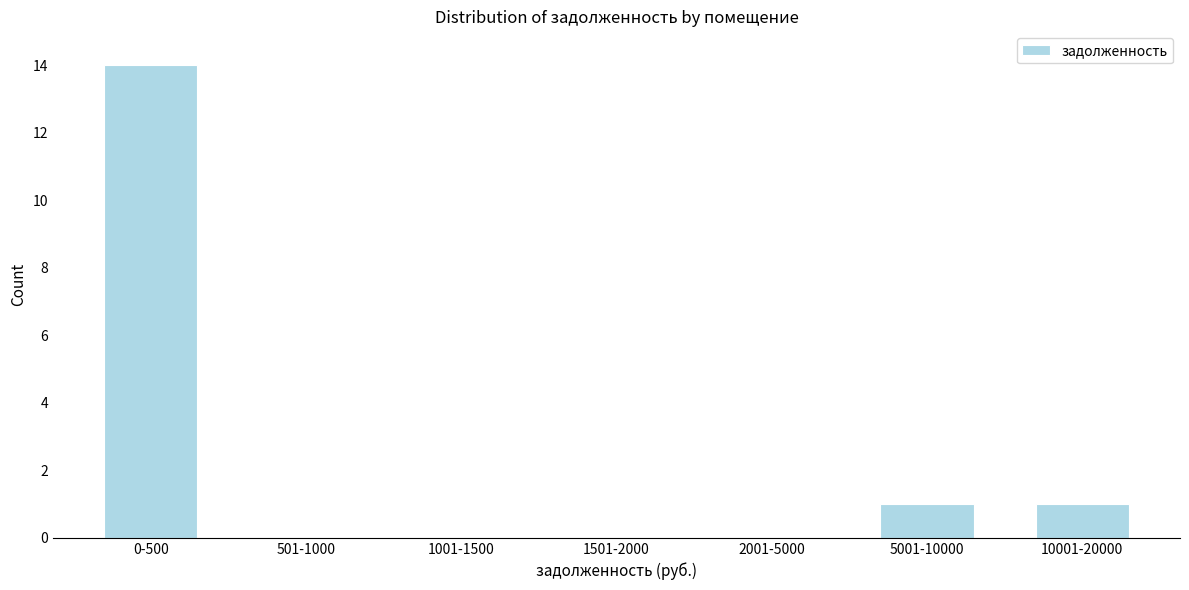

Reading left to right, transcribe all the data shown in this chart.

0-500=14	501-1000=0	1001-1500=0	1501-2000=0	2001-5000=0	5001-10000=1	10001-20000=1